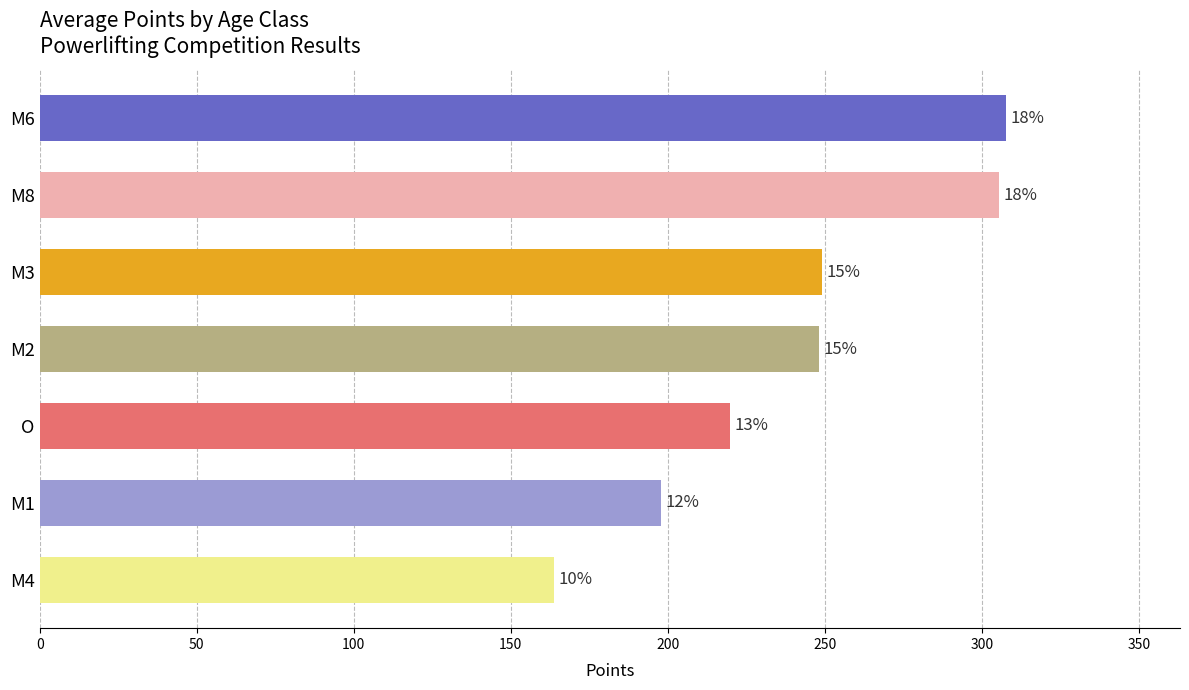

How many bars are there in total?

7